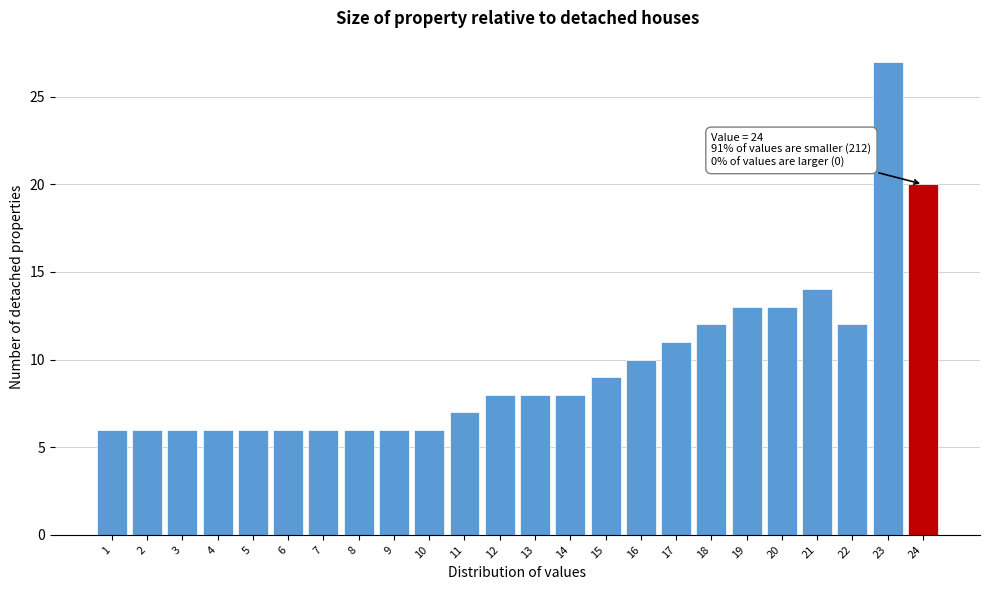

Reading right to left, transcribe all the data shown in this chart.

20	27	12	14	13	13	12	11	10	9	8	8	8	7	6	6	6	6	6	6	6	6	6	6